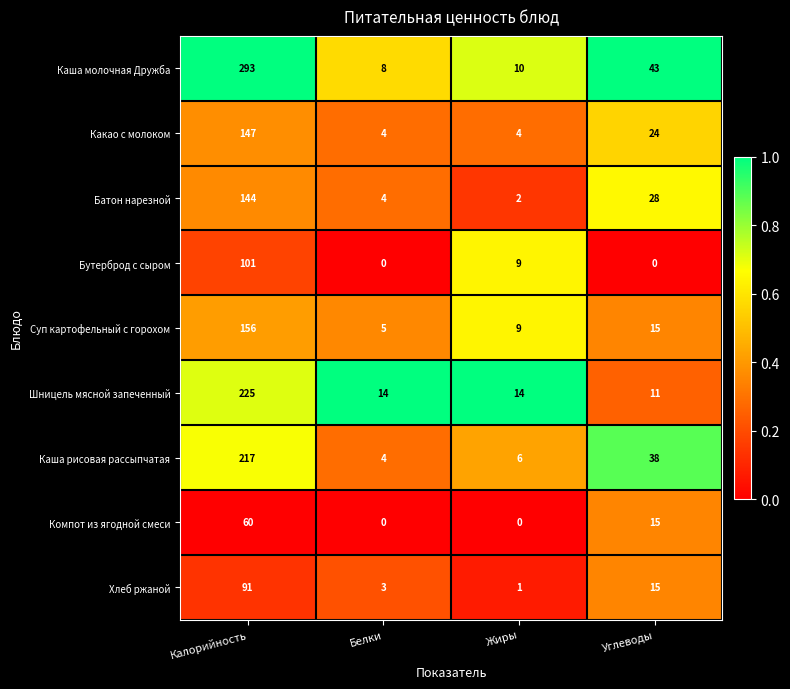

What is the approximate value of Каша молочная Дружба at Углеводы, to the nearest 10?

40